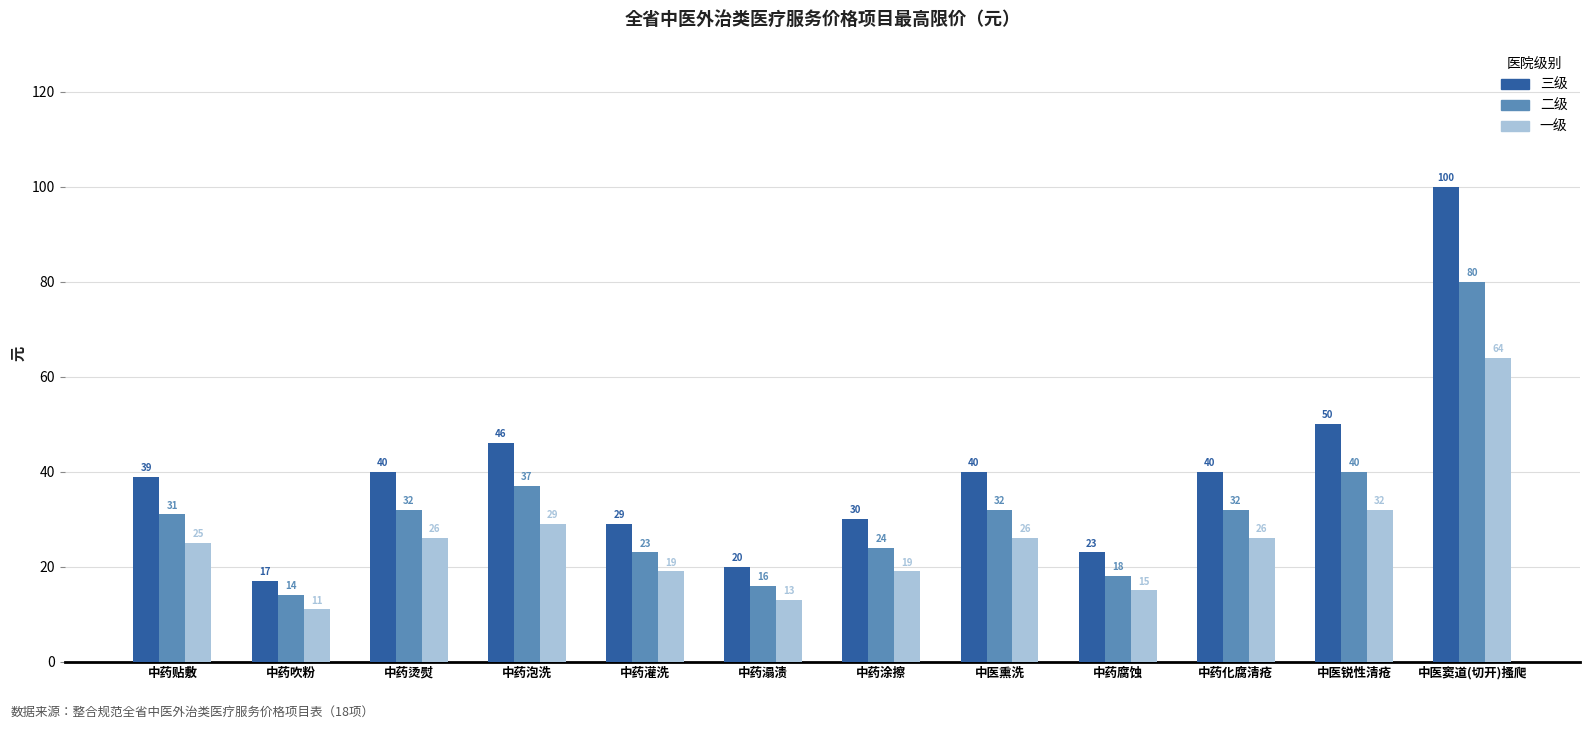

What is the spread (max minus min) of values at 中医锐性清疮?

18